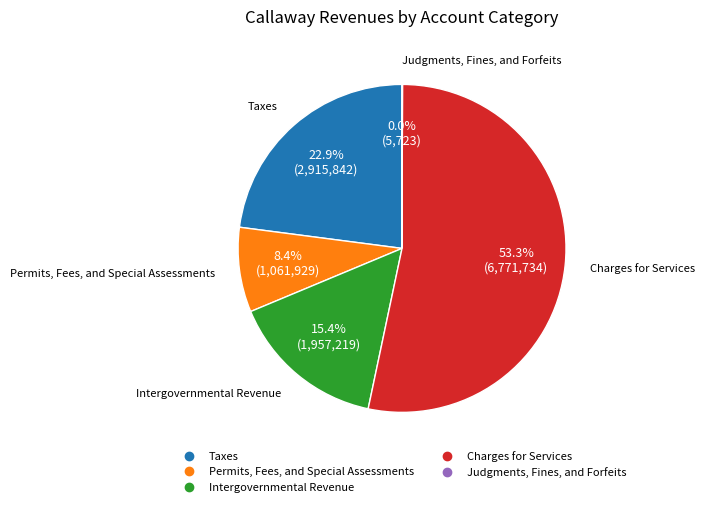

Which has a higher value, Permits, Fees, and Special Assessments or Intergovernmental Revenue?

Intergovernmental Revenue